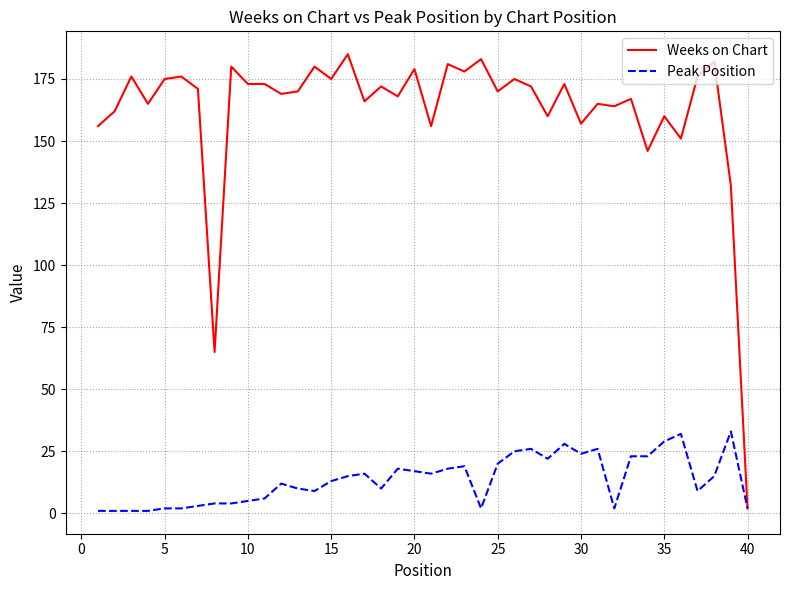

List the series in order of their overall mean, highest first.

Weeks on Chart, Peak Position